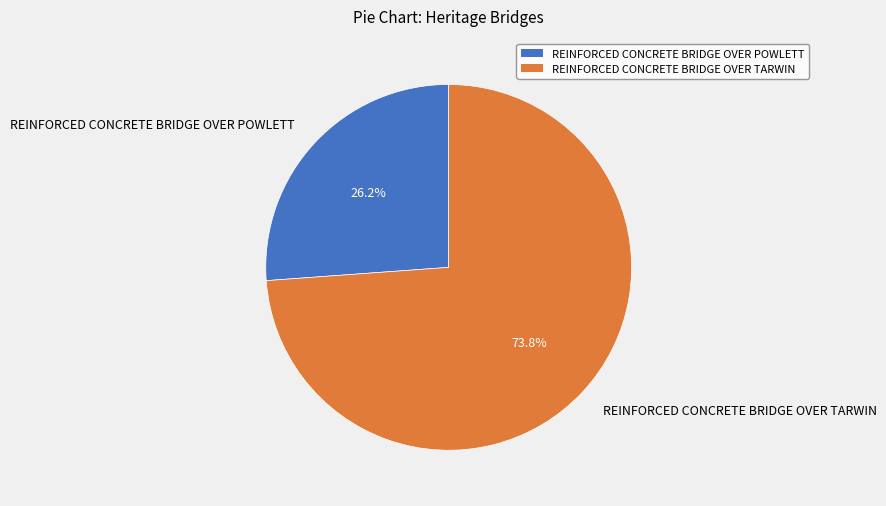

Which slice is the smallest?

REINFORCED CONCRETE BRIDGE OVER POWLETT